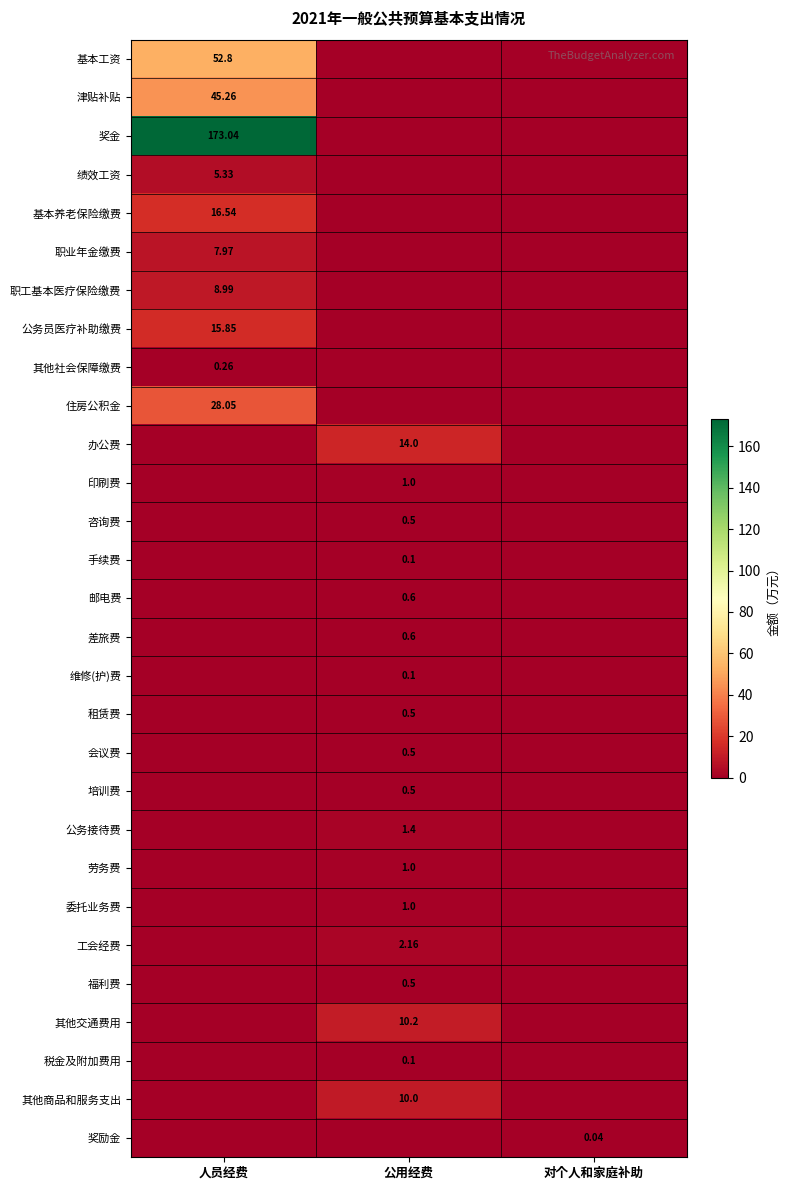

At 人员经费, list the series in order from largest to smallest.

奖金, 基本工资, 津贴补贴, 住房公积金, 基本养老保险缴费, 公务员医疗补助缴费, 职工基本医疗保险缴费, 职业年金缴费, 绩效工资, 其他社会保障缴费, 办公费, 印刷费, 咨询费, 手续费, 邮电费, 差旅费, 维修(护)费, 租赁费, 会议费, 培训费, 公务接待费, 劳务费, 委托业务费, 工会经费, 福利费, 其他交通费用, 税金及附加费用, 其他商品和服务支出, 奖励金